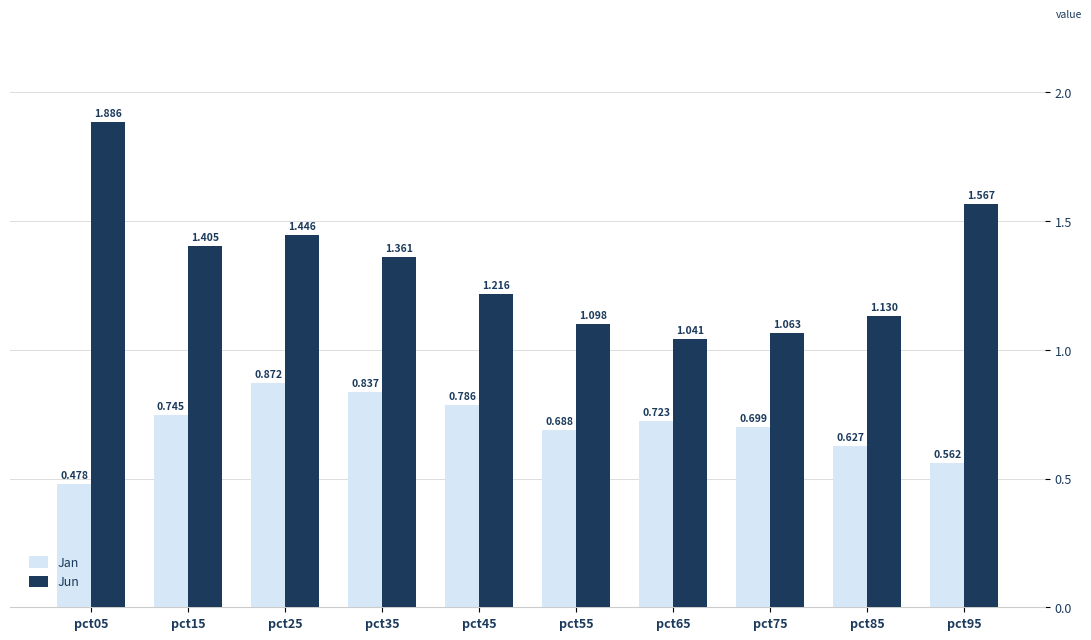

What are all the series names shown in the legend?

Jan, Jun